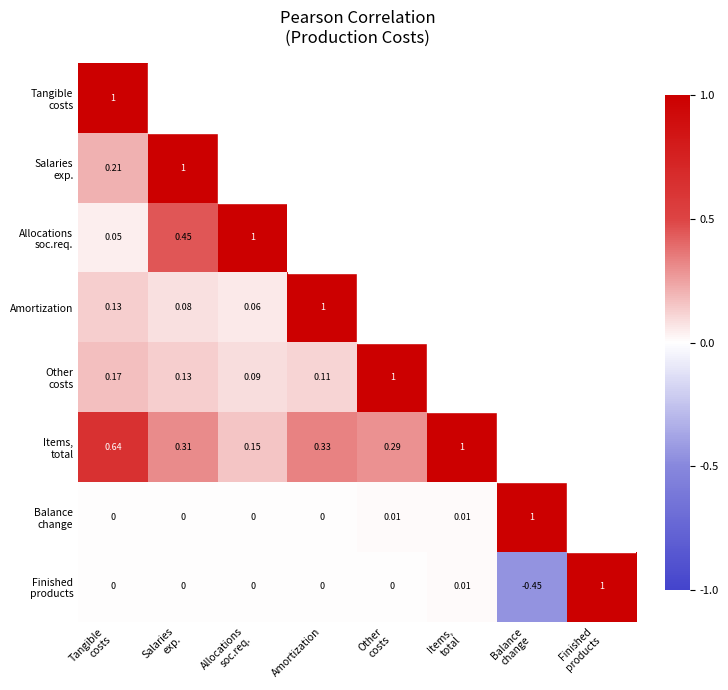

At which category is the sum across all series the highest?

Tangible
costs